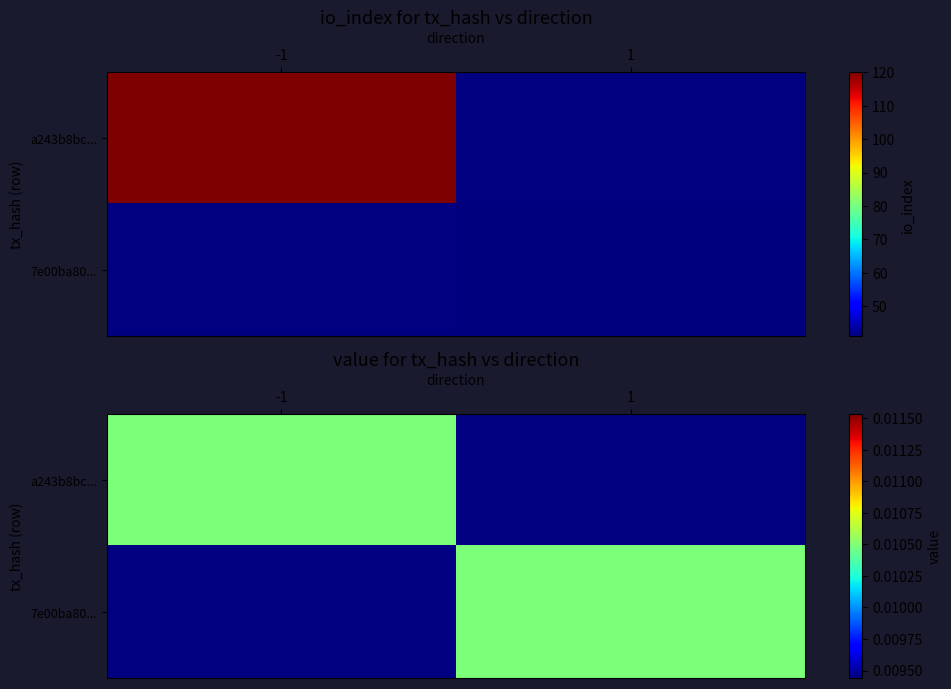

True or false: a243b8bc782c88eebb748ff75a8829c308c6435 has a value of -1 at 0.

False